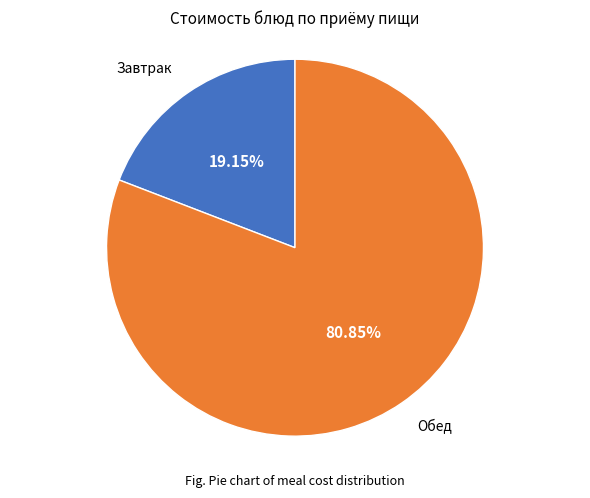

Does any single category account for the majority?

Yes